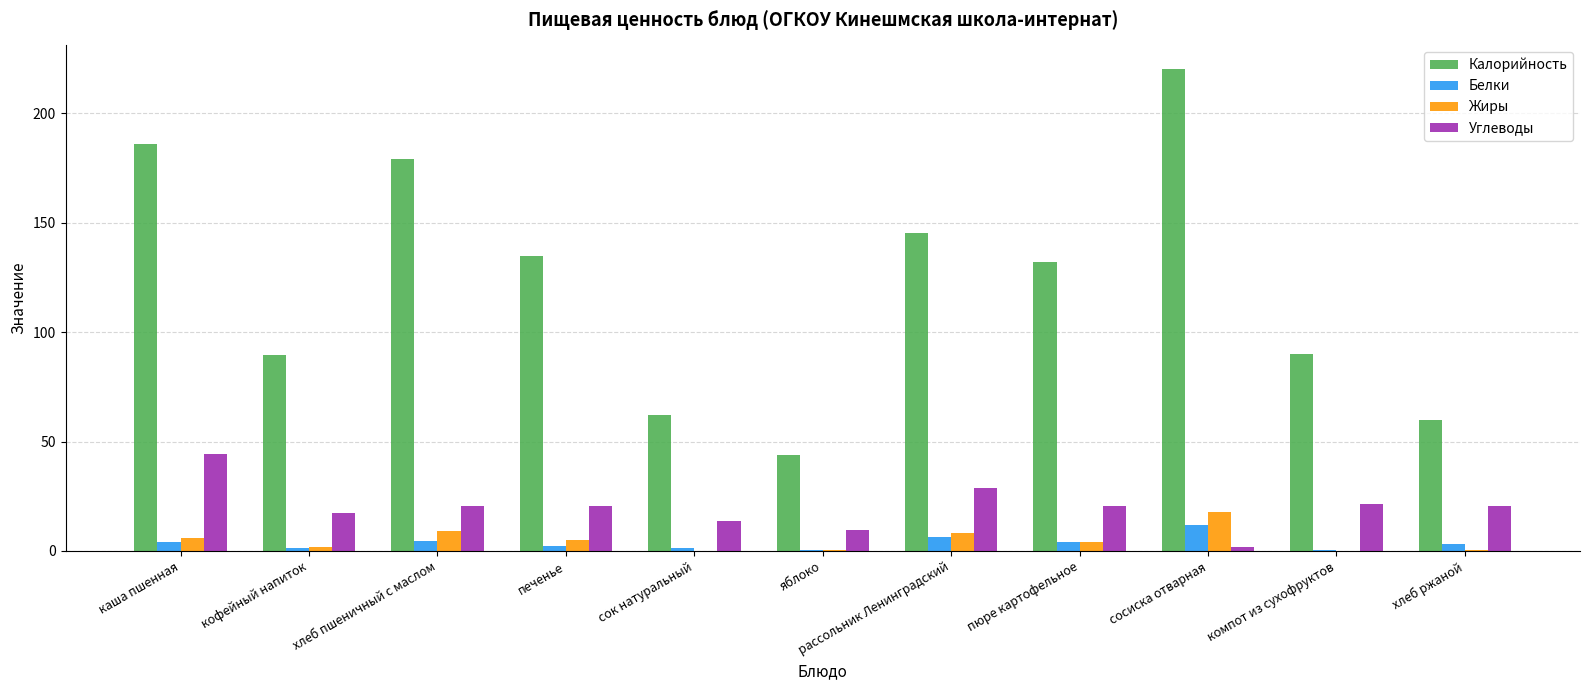

Which series has the largest total across all categories?

Калорийность